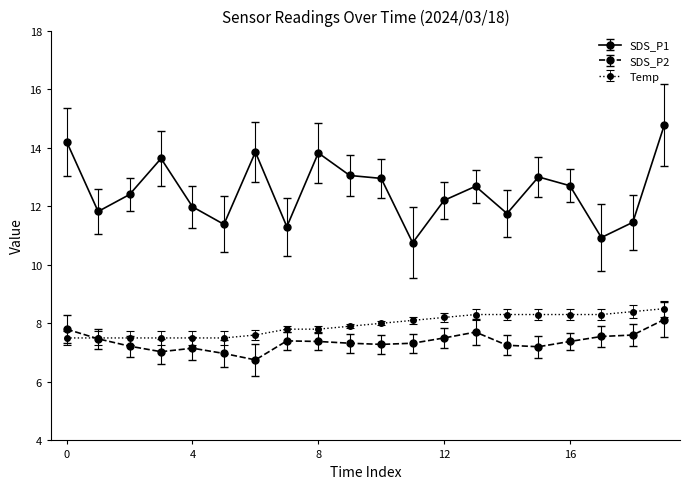

True or false: SDS_P2 and SDS_P1 cross at least once.

False